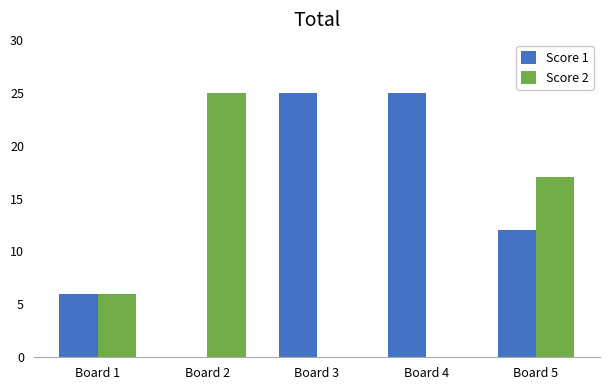

Which series has the largest total across all categories?

Score 1